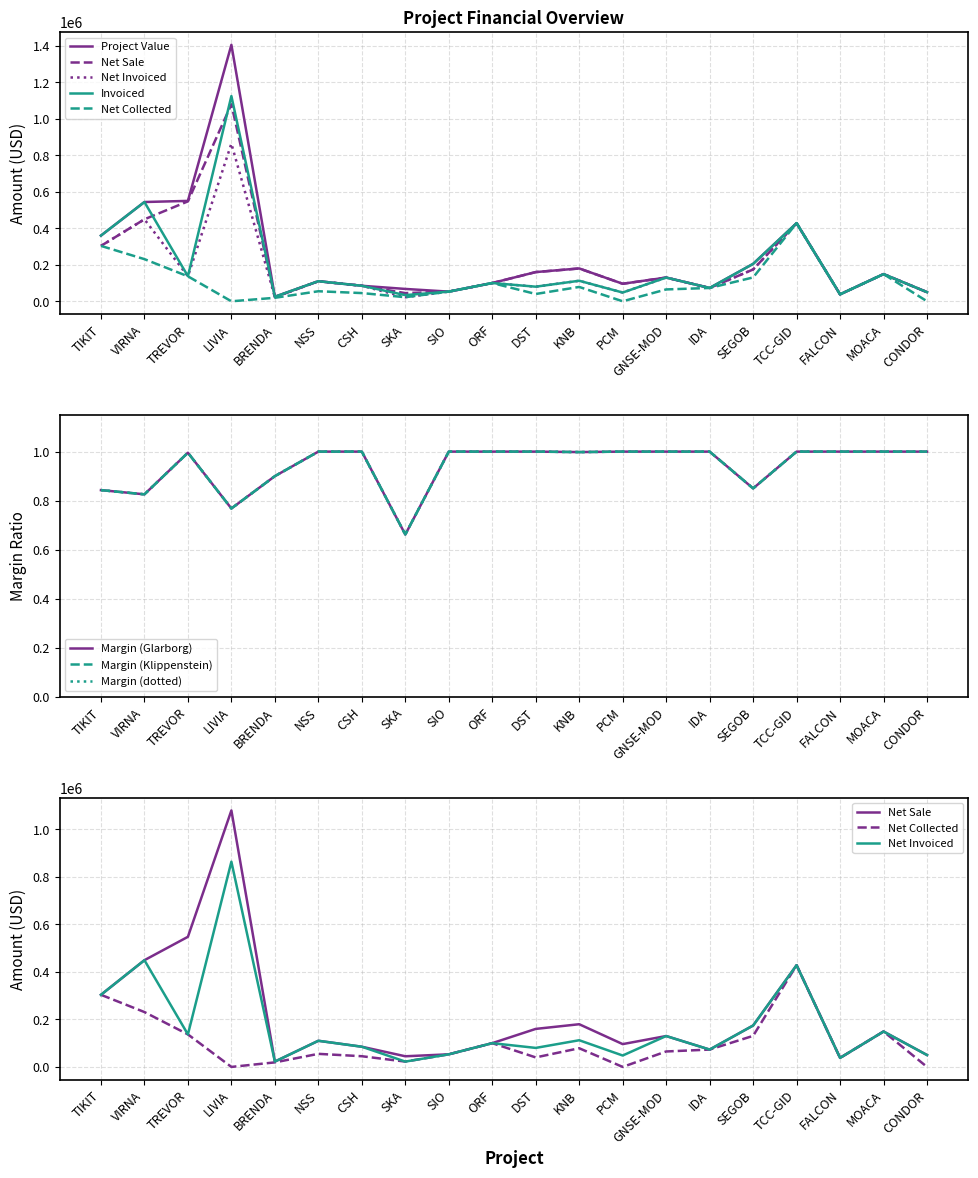

The Net Sale series shows 73000.0 at IDA. True or false?

True